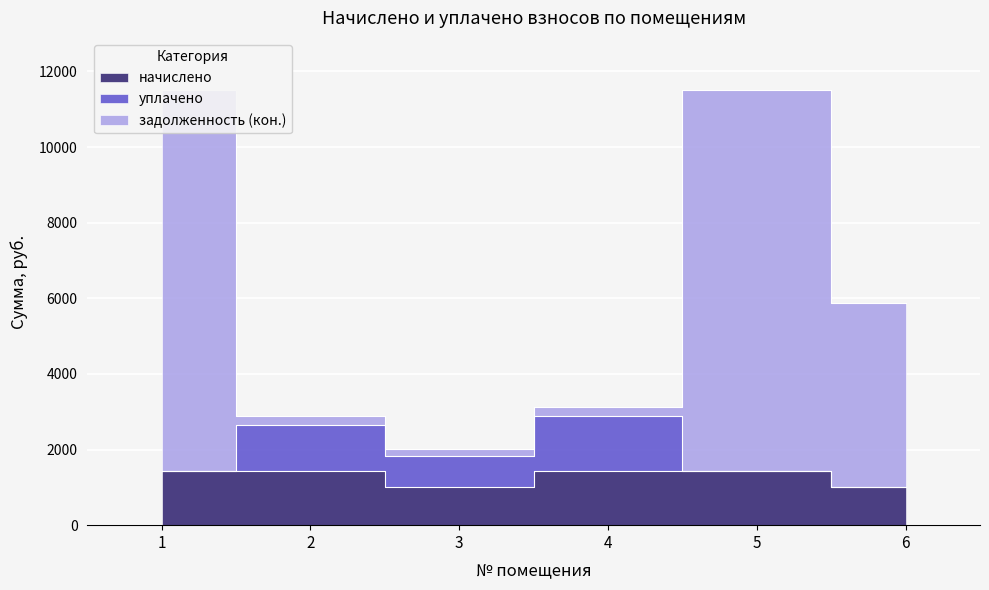

At how many categories does at least one series exceed 8987?

2